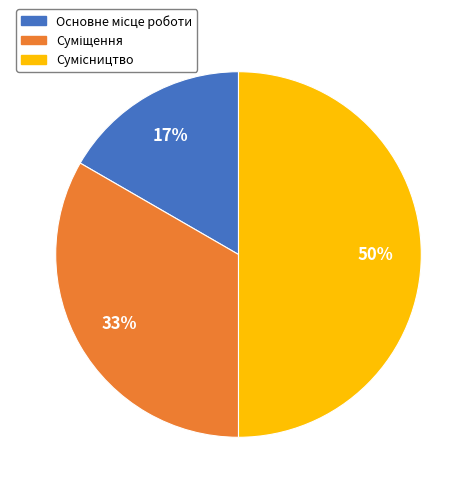

How many slices are in this pie chart?

3